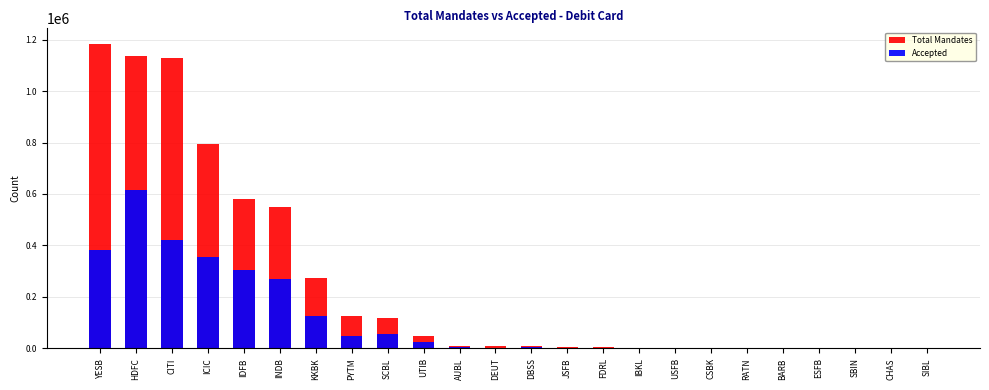

How many data points does each series have?

24